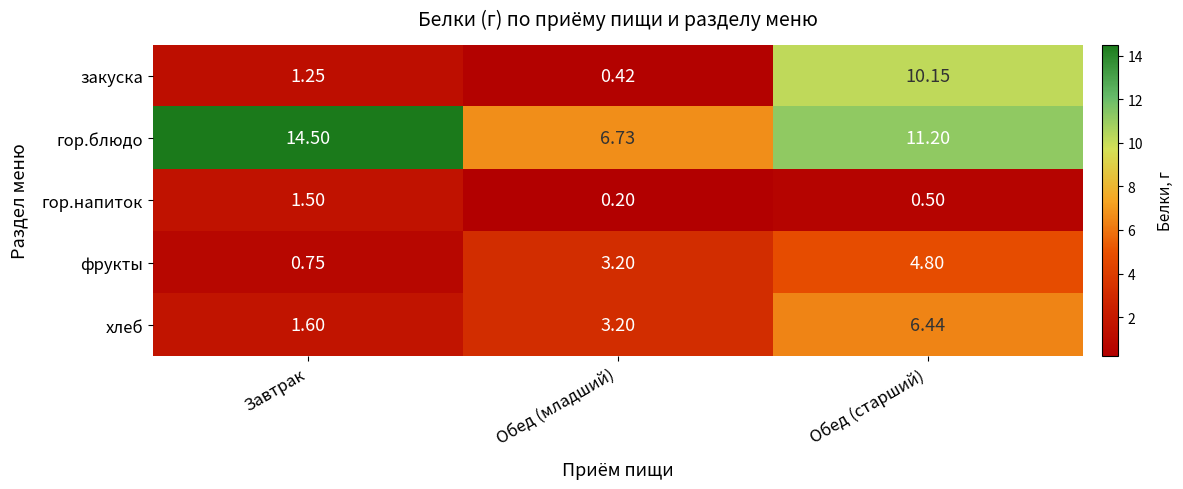

Between Завтрак and Обед (старший), which series saw the biggest shift?

закуска